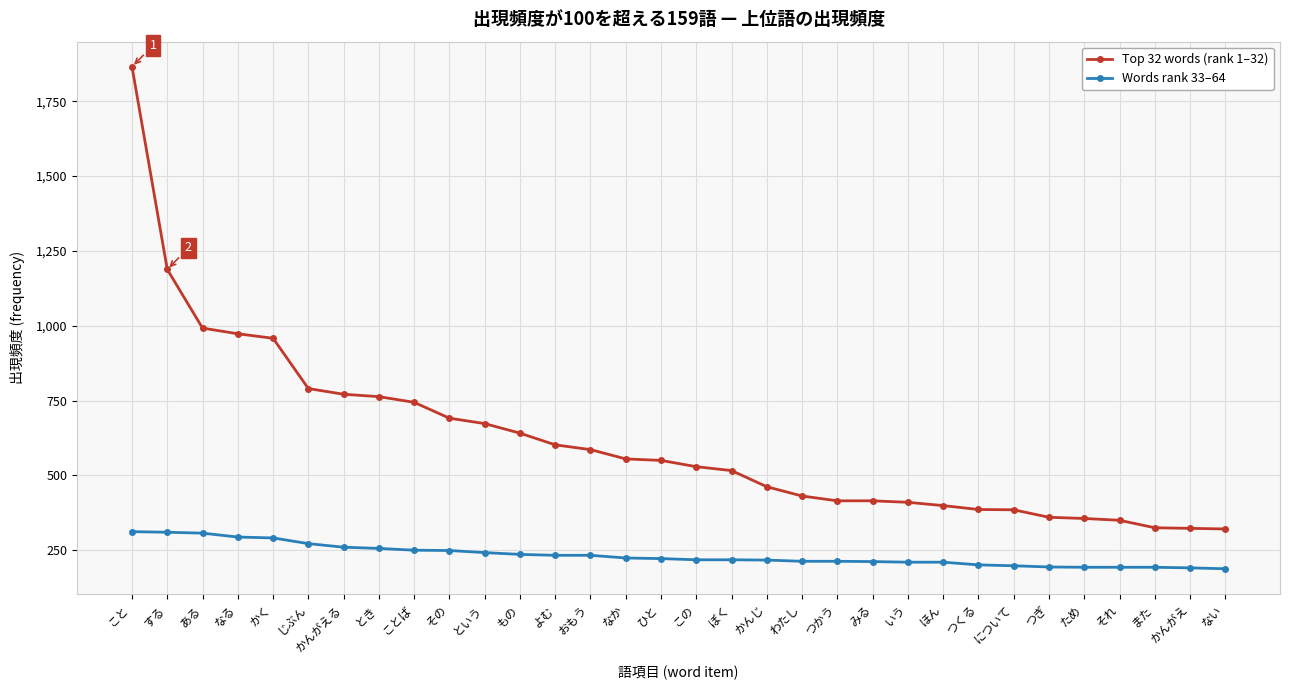

At which label does Top 32 words (rank 1–32) first exceed 550?

こと